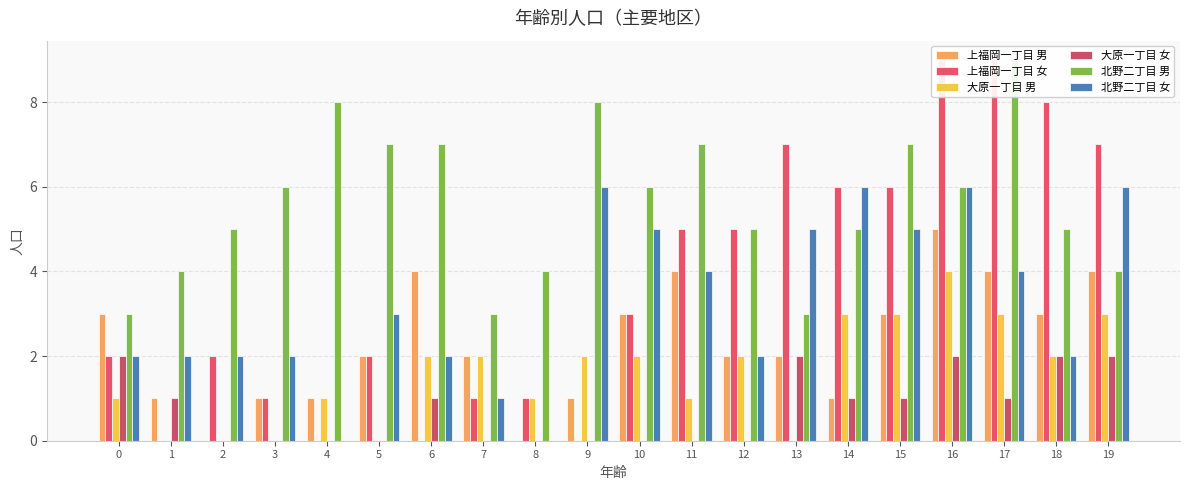

How many groups of bars are there?

20